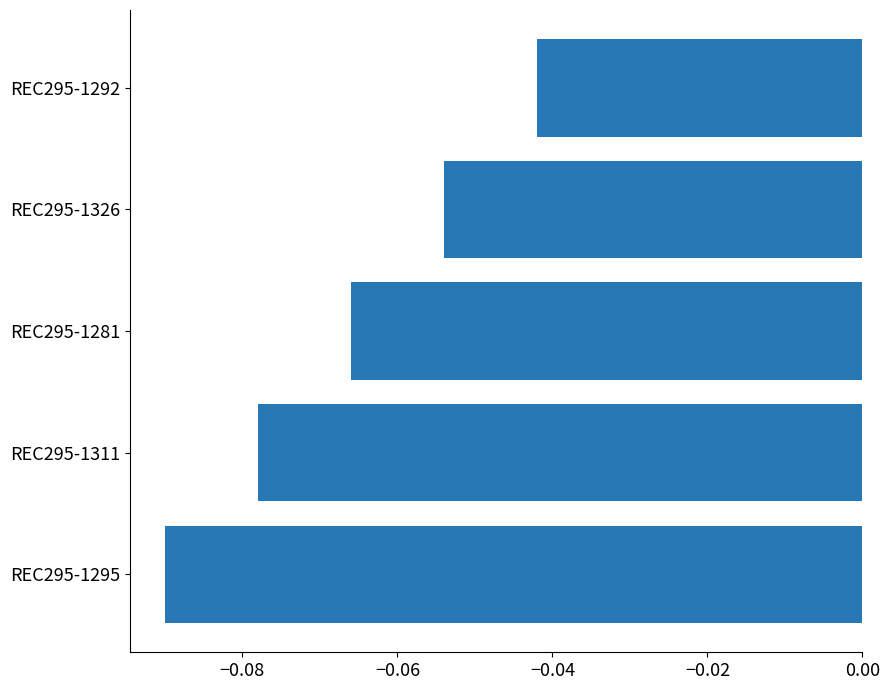

Which label corresponds to the smallest value in the chart?

REC295-1295